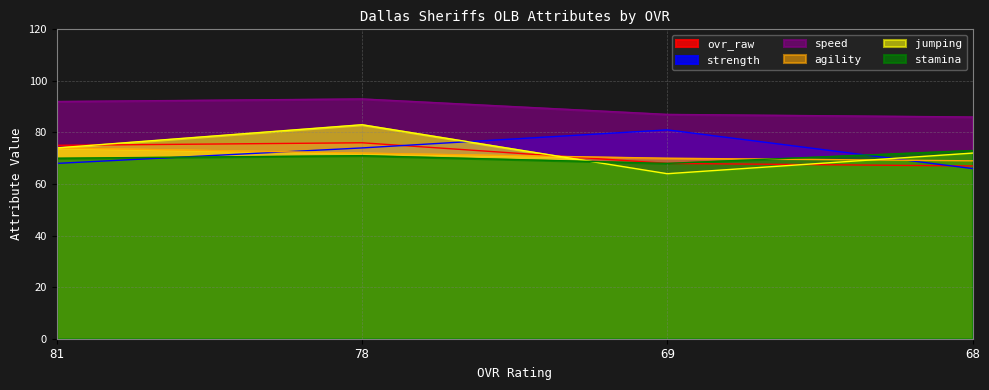

Between 78 and 69, which series saw the biggest shift?

jumping